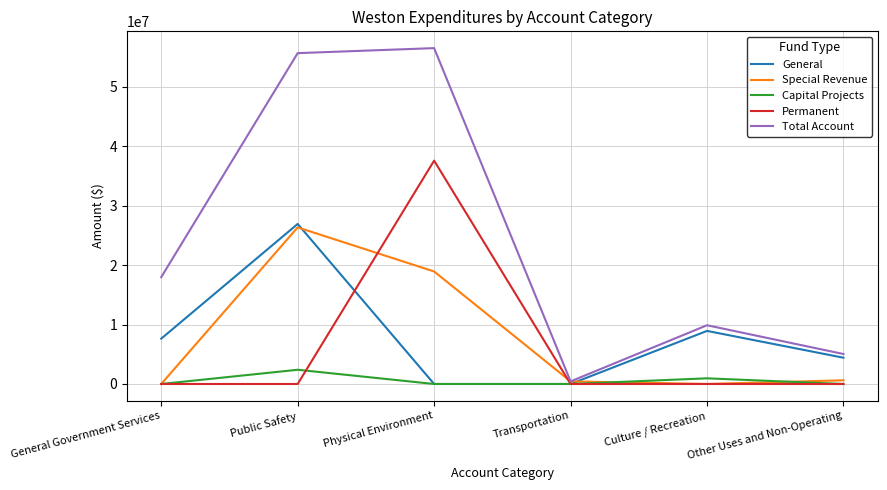

Is it true that General equals 7620467 at General Government Services?

True